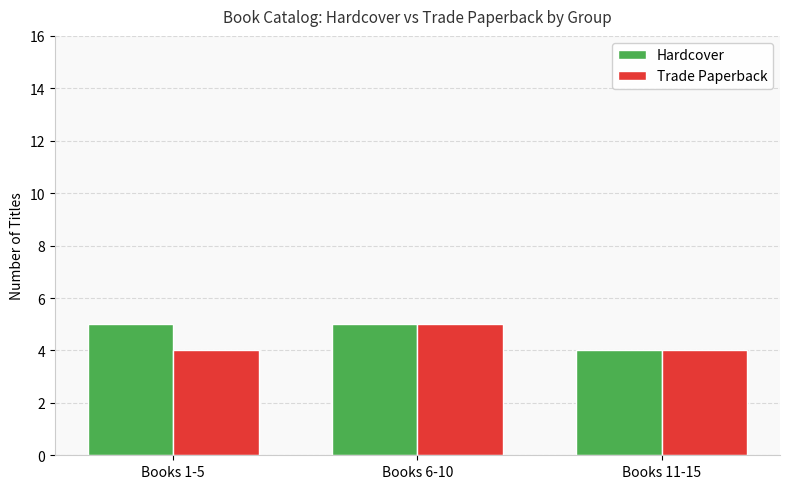

What is the average value of the Hardcover series?

5